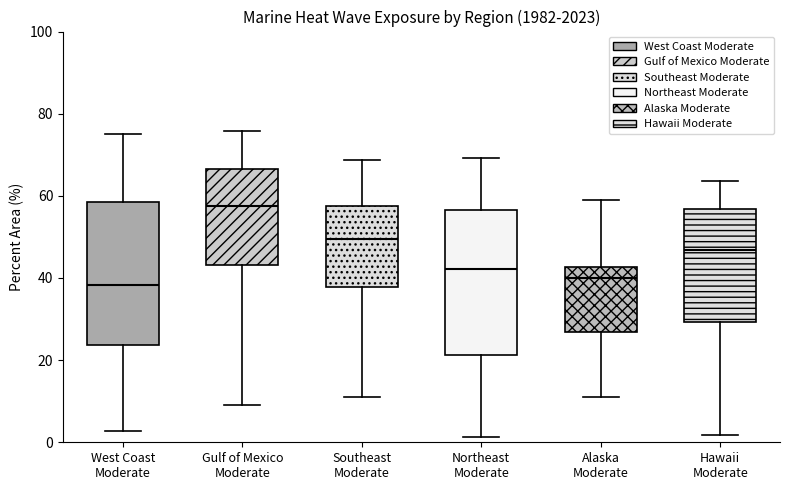

Reading left to right, transcribe this box plot: for each box, give where its median line is, the range the box spans, and where its two whiskers end, as read against the y-axis. The values are not printed on the chart, so give them approximately, as read against the axis.

West Coast Moderate: median 38, box 24 to 58, whiskers 2 to 76
Gulf of Mexico Moderate: median 58, box 44 to 66, whiskers 10 to 76
Southeast Moderate: median 50, box 38 to 58, whiskers 12 to 68
Northeast Moderate: median 42, box 22 to 56, whiskers 2 to 70
Alaska Moderate: median 40, box 26 to 42, whiskers 12 to 60
Hawaii Moderate: median 46, box 30 to 56, whiskers 2 to 64